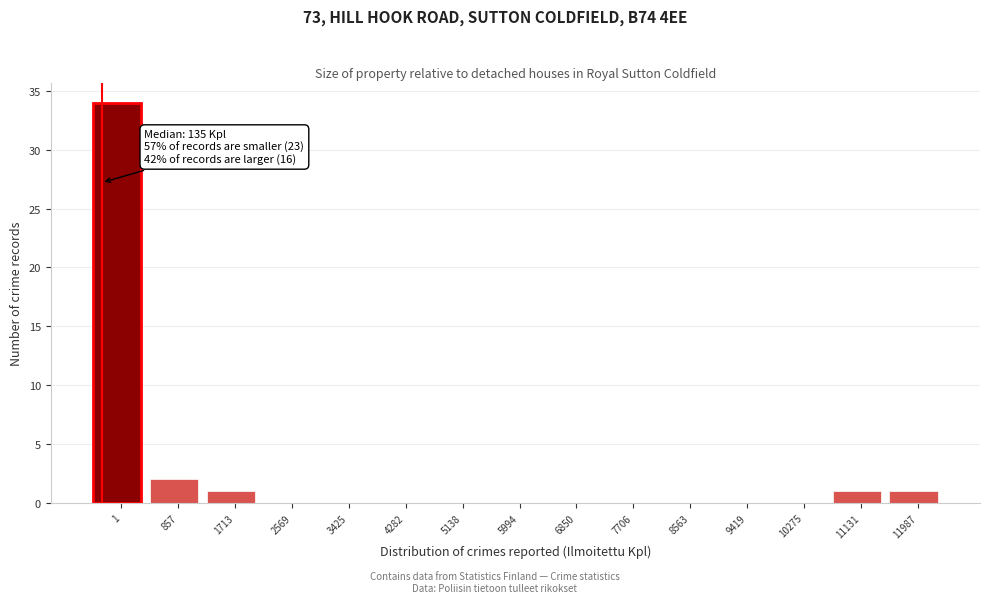

Reading left to right, list all the values displayed in this chart.

1=34	857=2	1713=1	2569=0	3425=0	4282=0	5138=0	5994=0	6850=0	7706=0	8563=0	9419=0	10275=0	11131=1	11987=1